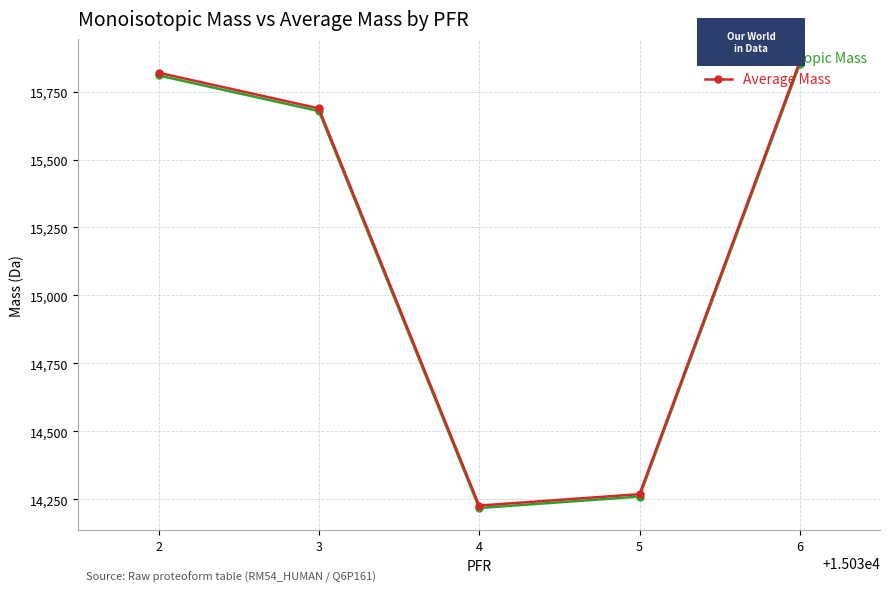

What is the highest value of the Monoisotopic Mass series?

15851.2